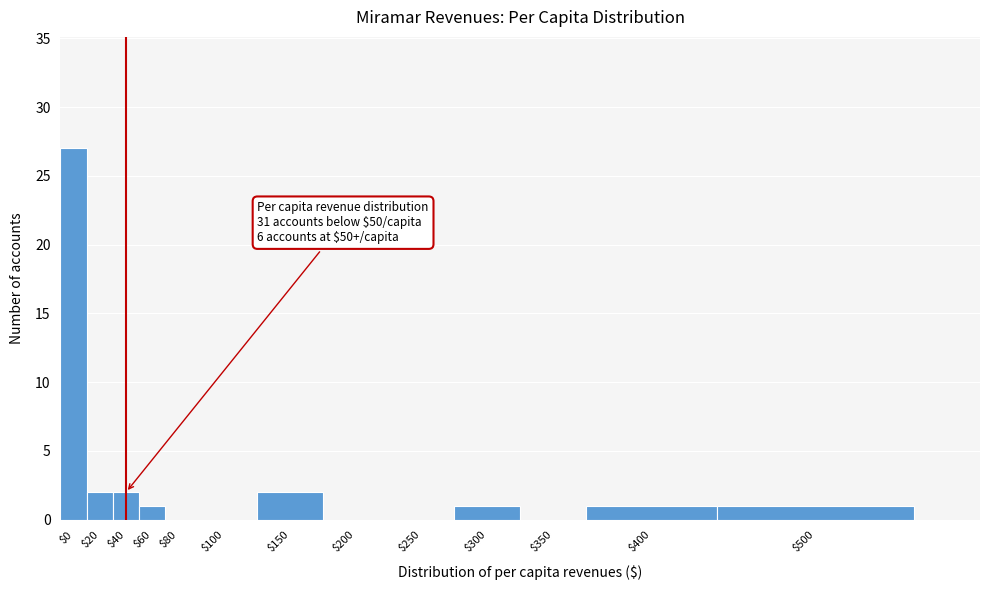

True or false: the data shows 1 at $60.

True